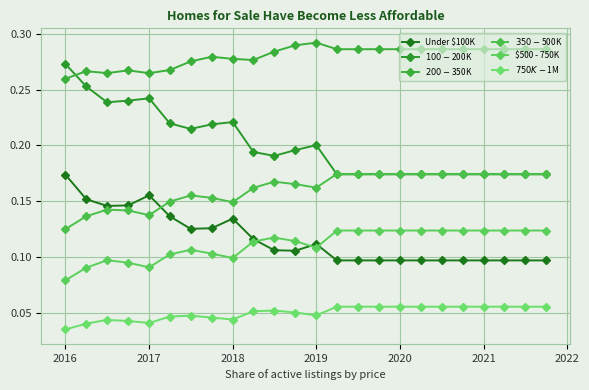

How many lines are shown in the chart?

6